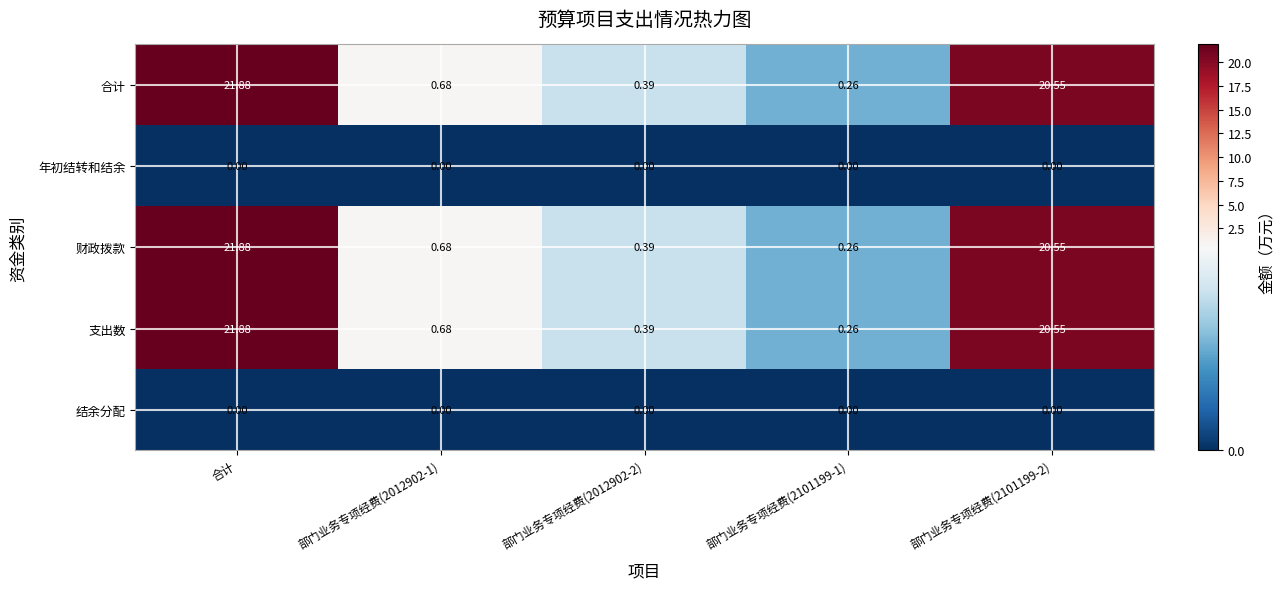

At which category is the sum across all series the highest?

合计